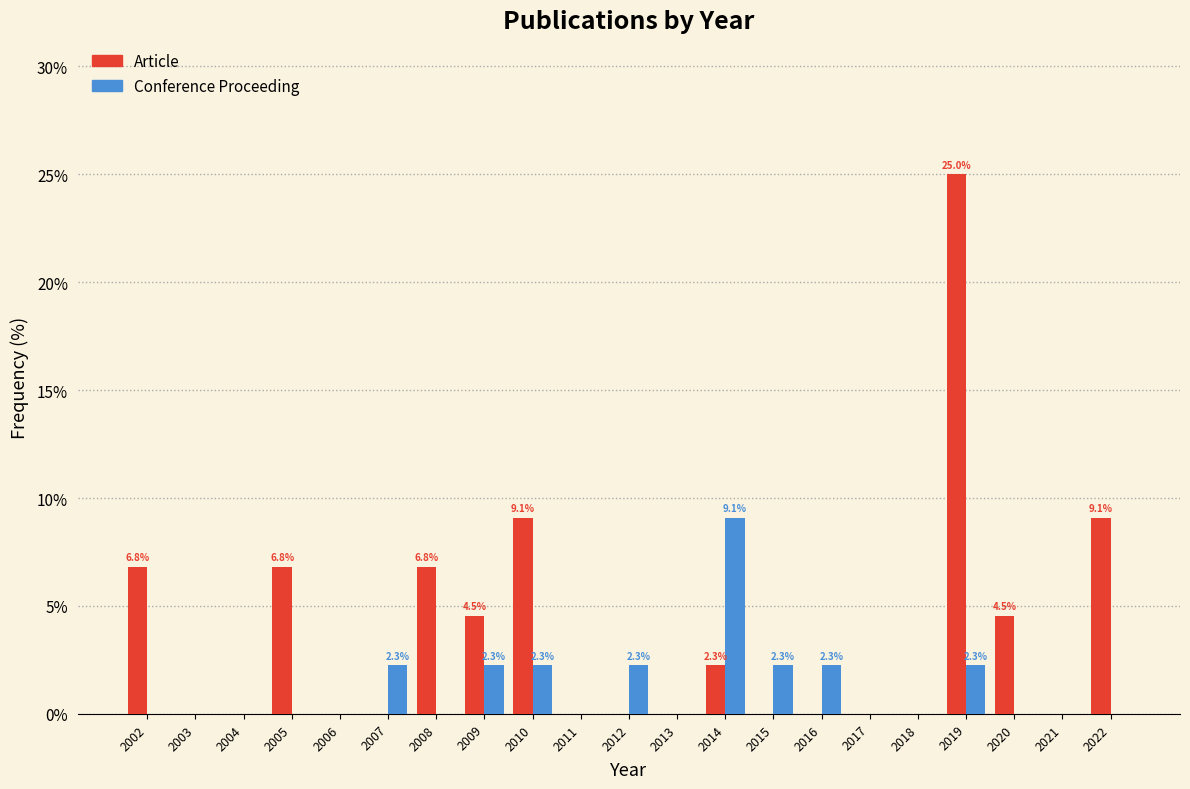

In the Conference Proceeding series, which range on the x-axis has the tallest bar?

2013.5 to 2014.5